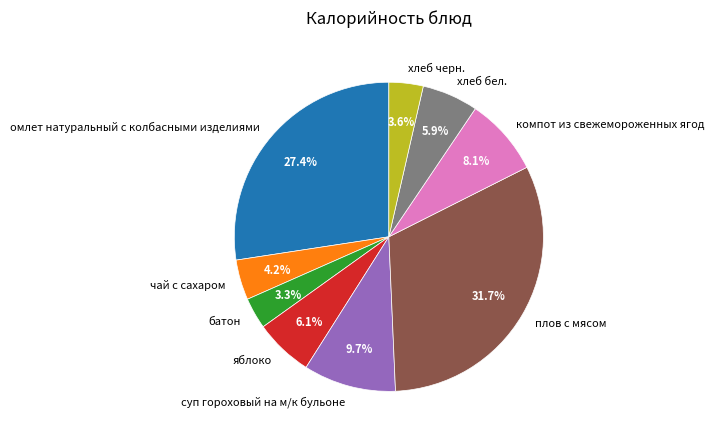

To the nearest percent, what is the difference between the хлеб черн. and омлет натуральный с колбасными изделиями slice percentages?

24%